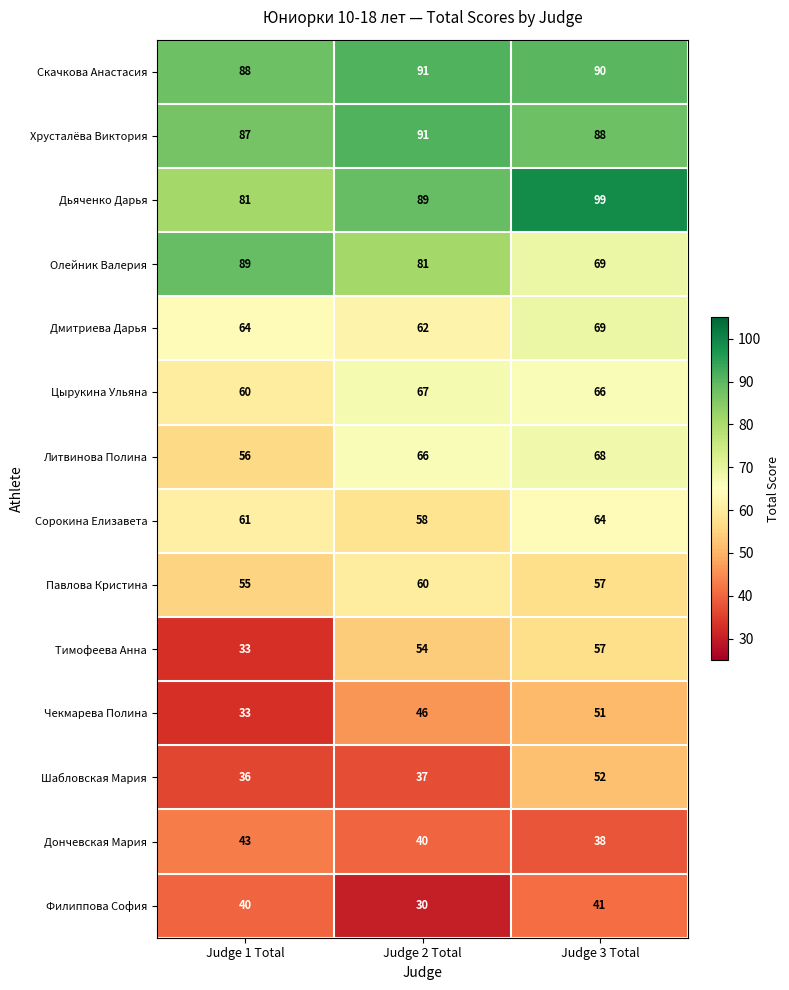

Where is Павлова Кристина nearest to the value 57?

Judge 3 Total